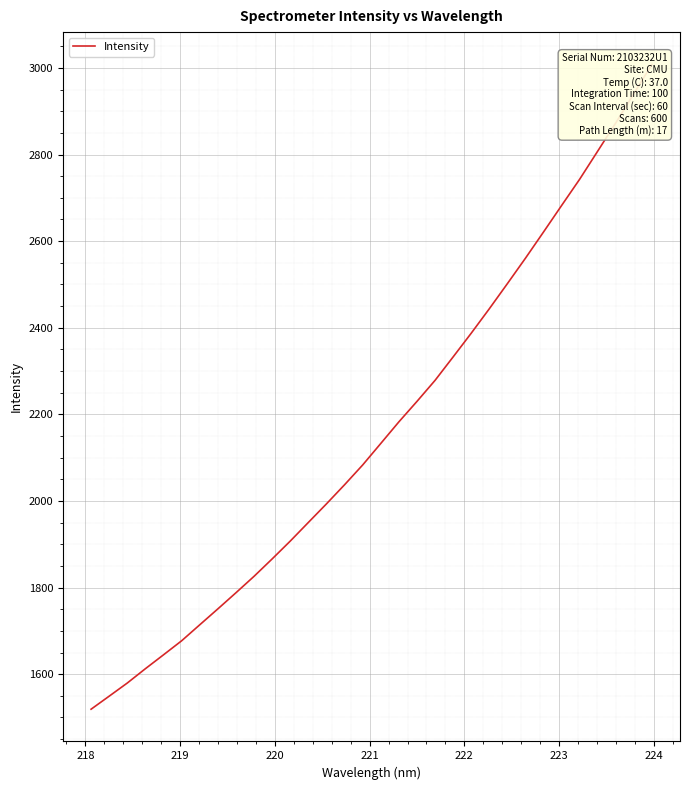

Is it true that the value at 9 is 2667.1?

False